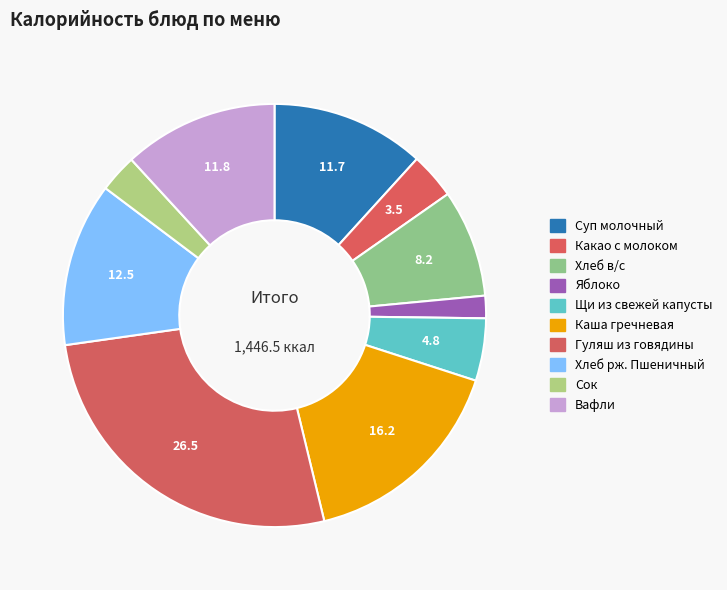

True or false: Яблоко accounts for 2% of the total.

True